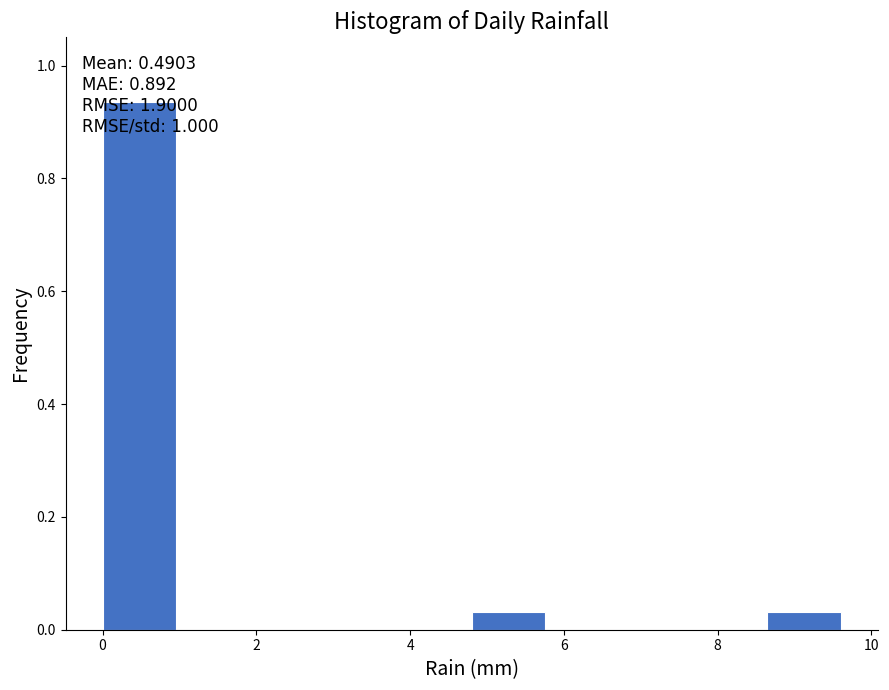

Over which range of the x-axis is the bar tallest?

0.00 to 0.96